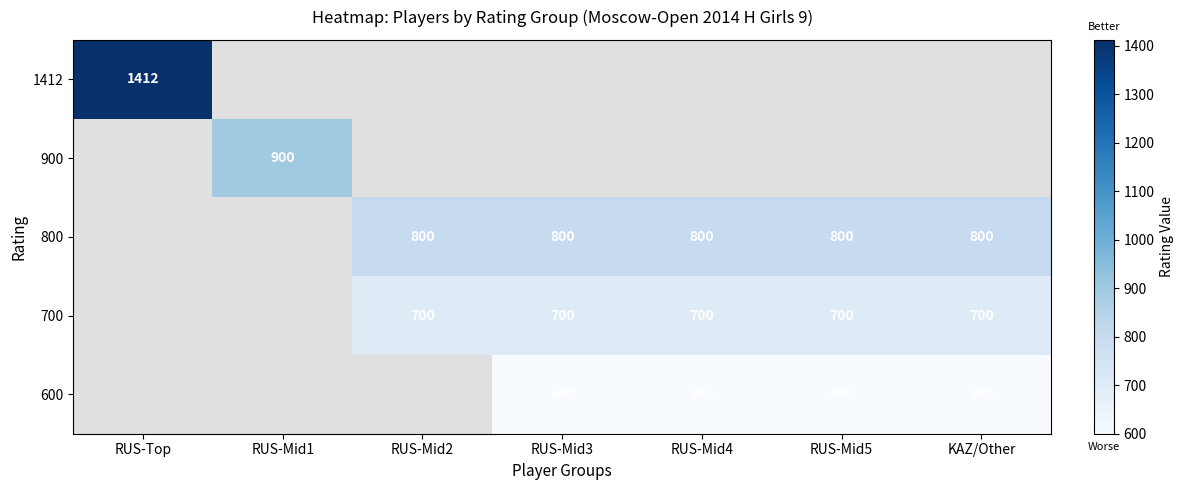

The value of 700 at KAZ/Other is 700. True or false?

True